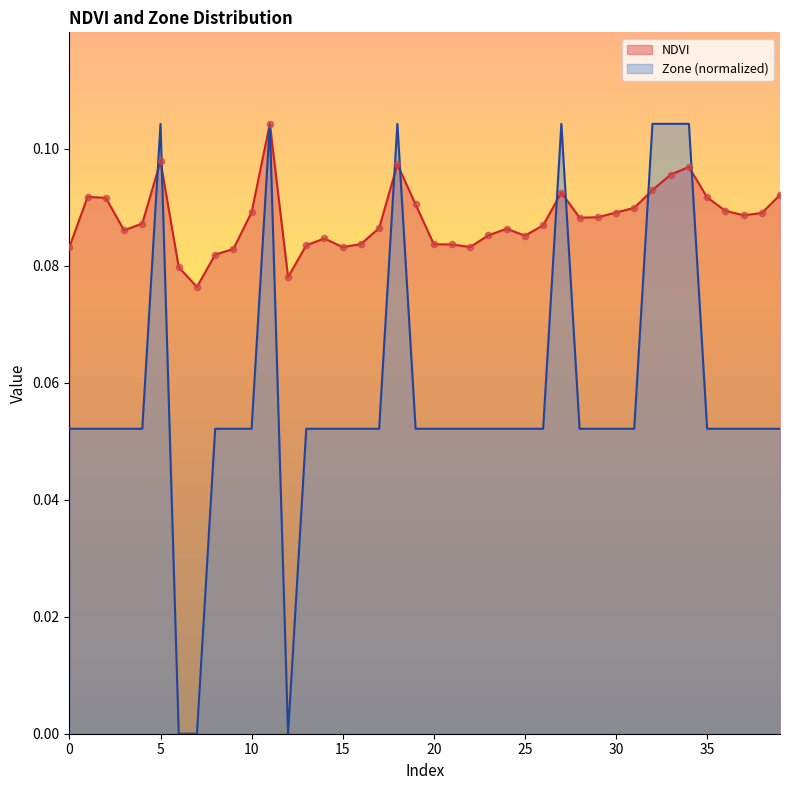

At how many categories does at least one series exceed 0?

40